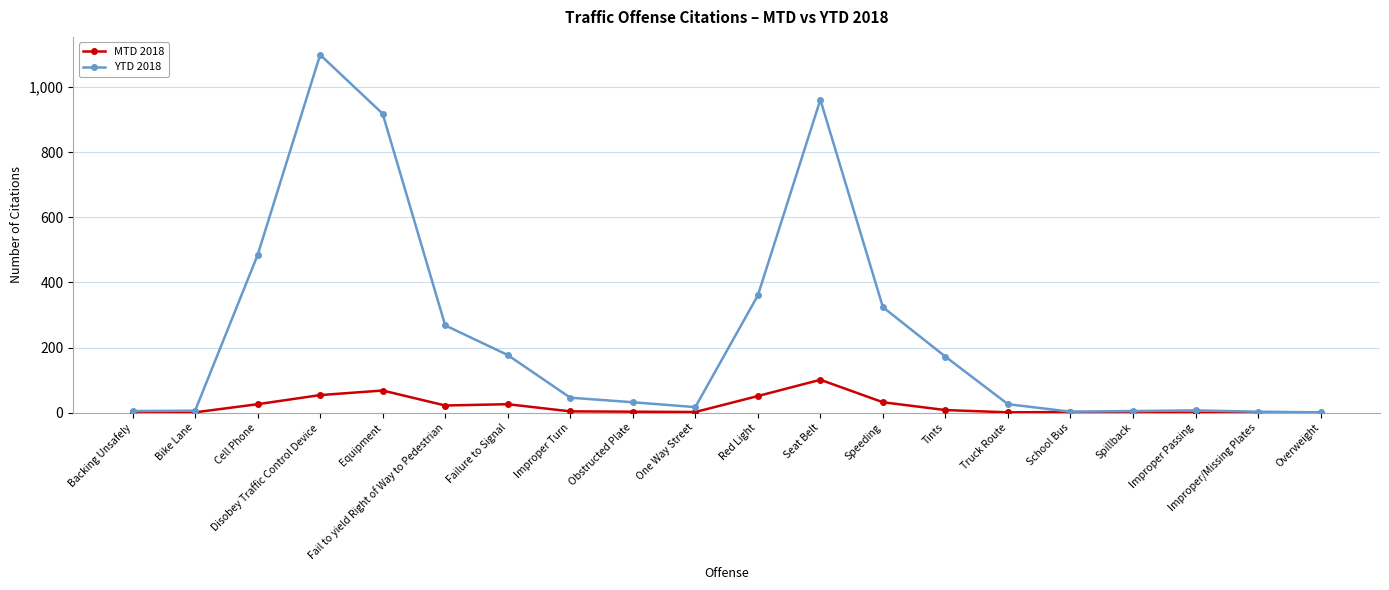

Which series has the largest total across all categories?

YTD 2018